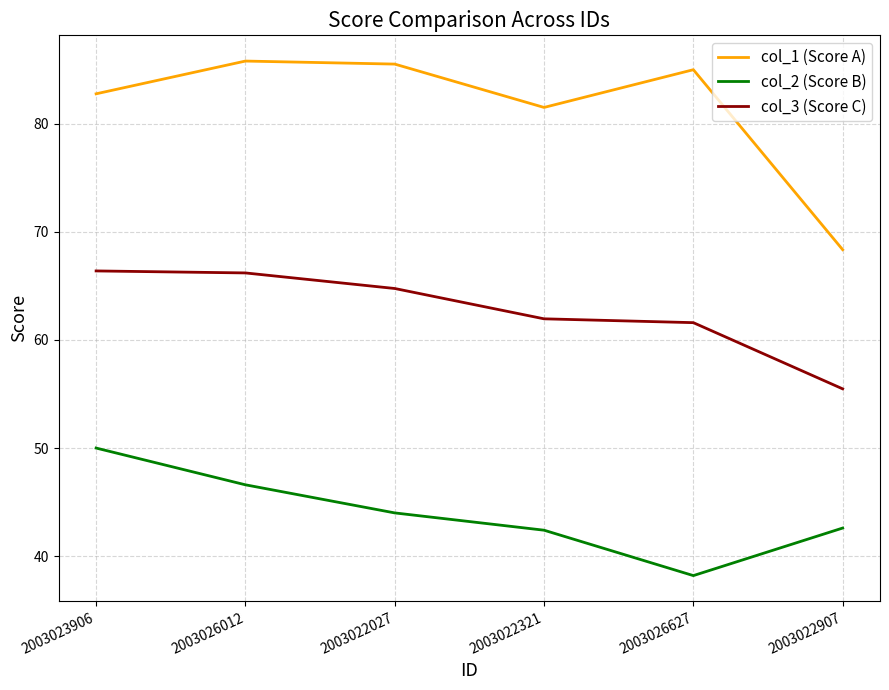

The col_3 (Score C) series shows 109.2 at 2003026627. True or false?

False